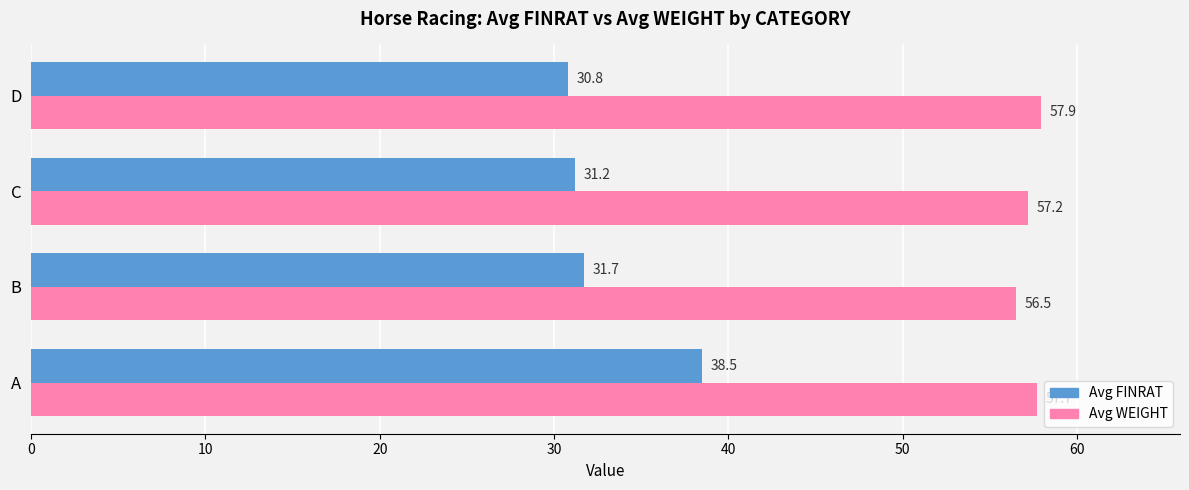

What is the greatest value displayed?

57.9